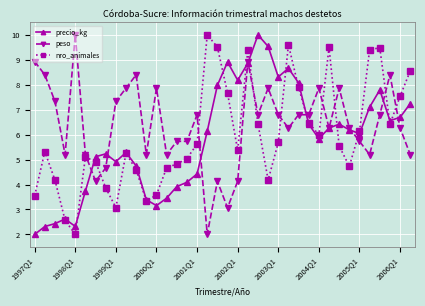

What is the maximum value shown in the chart?

10.0